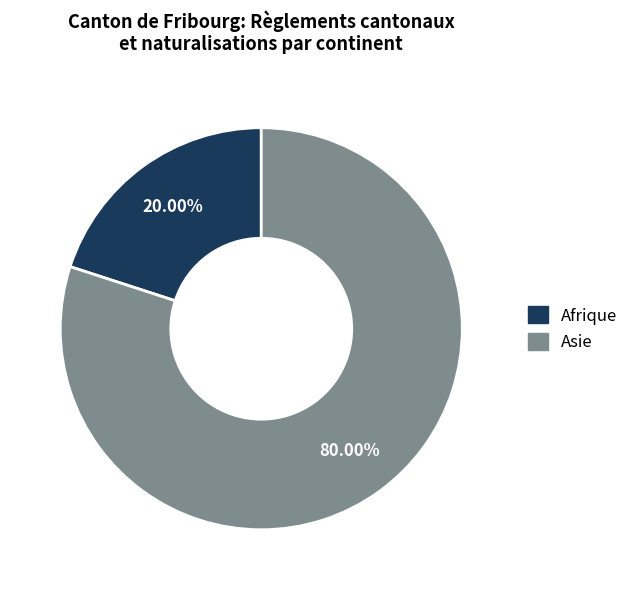

Is there any slice that represents more than half of the pie?

Yes